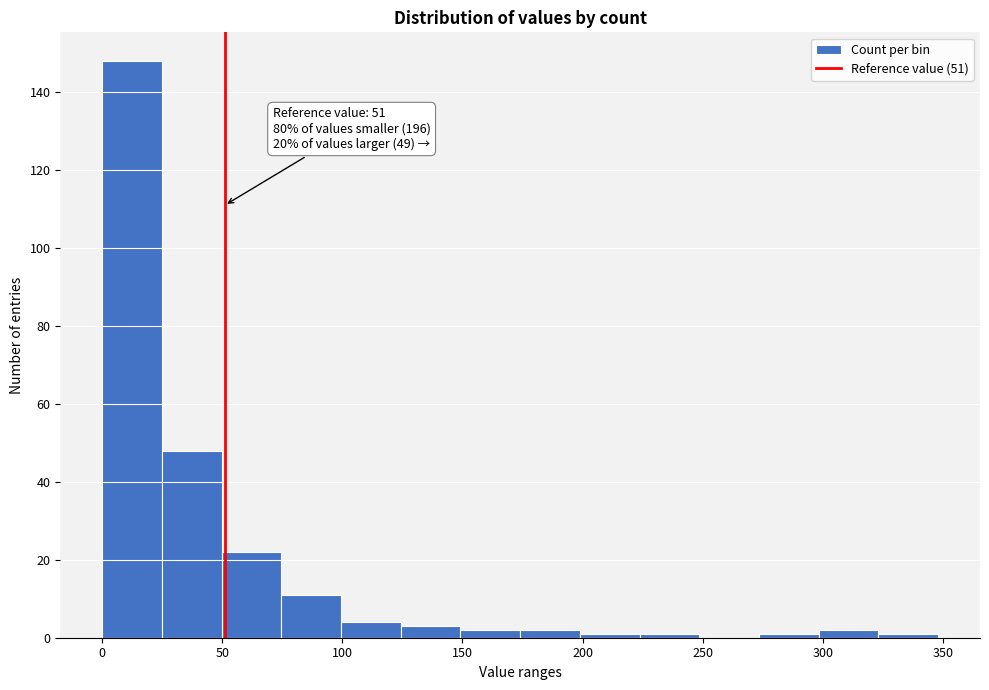

Over which range of the x-axis is the bar tallest?

0 to 25